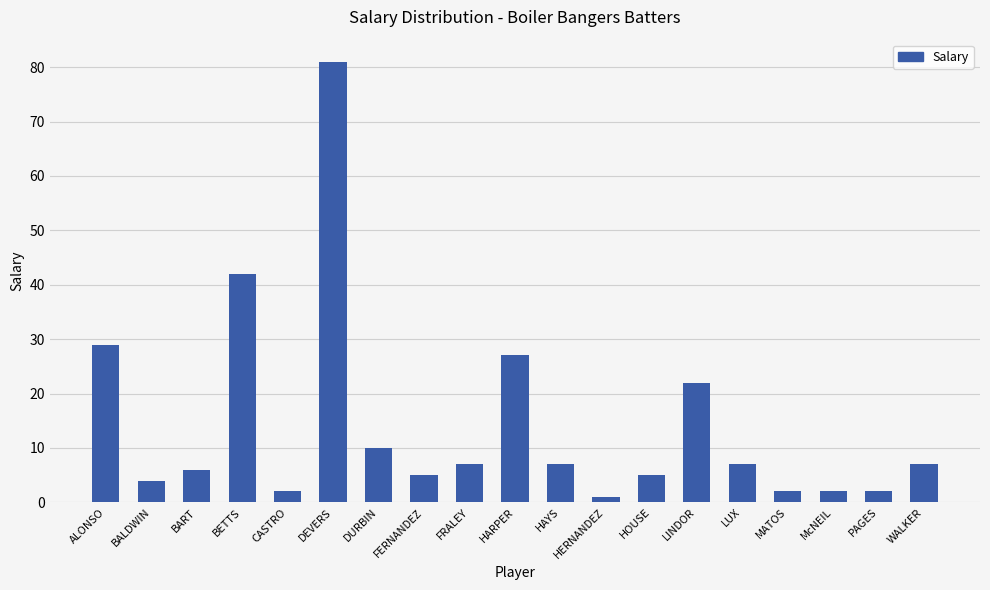

Approximately how many times larger is the value at BETTS compared to PAGES?

21.0